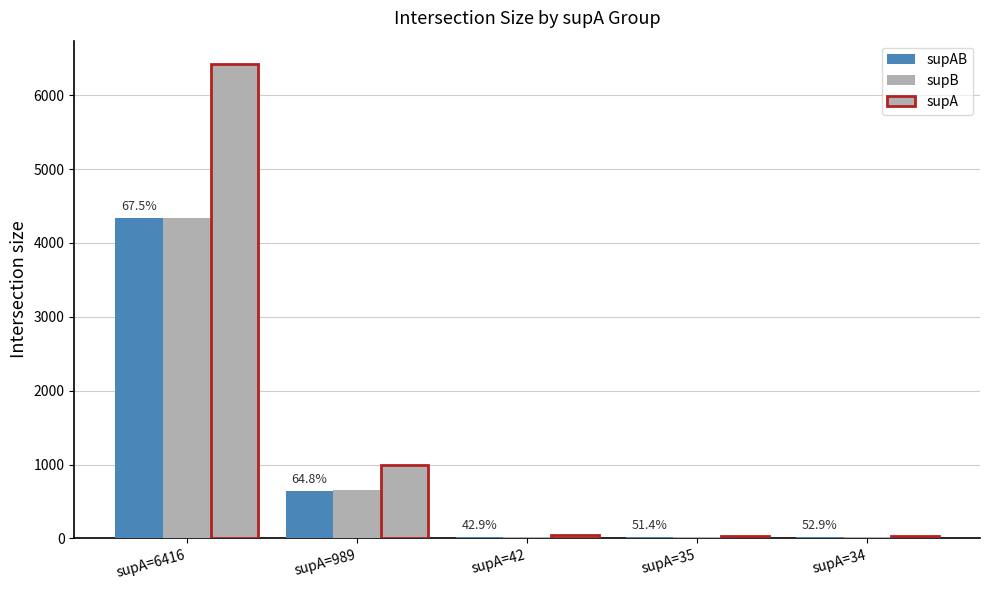

How many categories are shown in the chart?

5